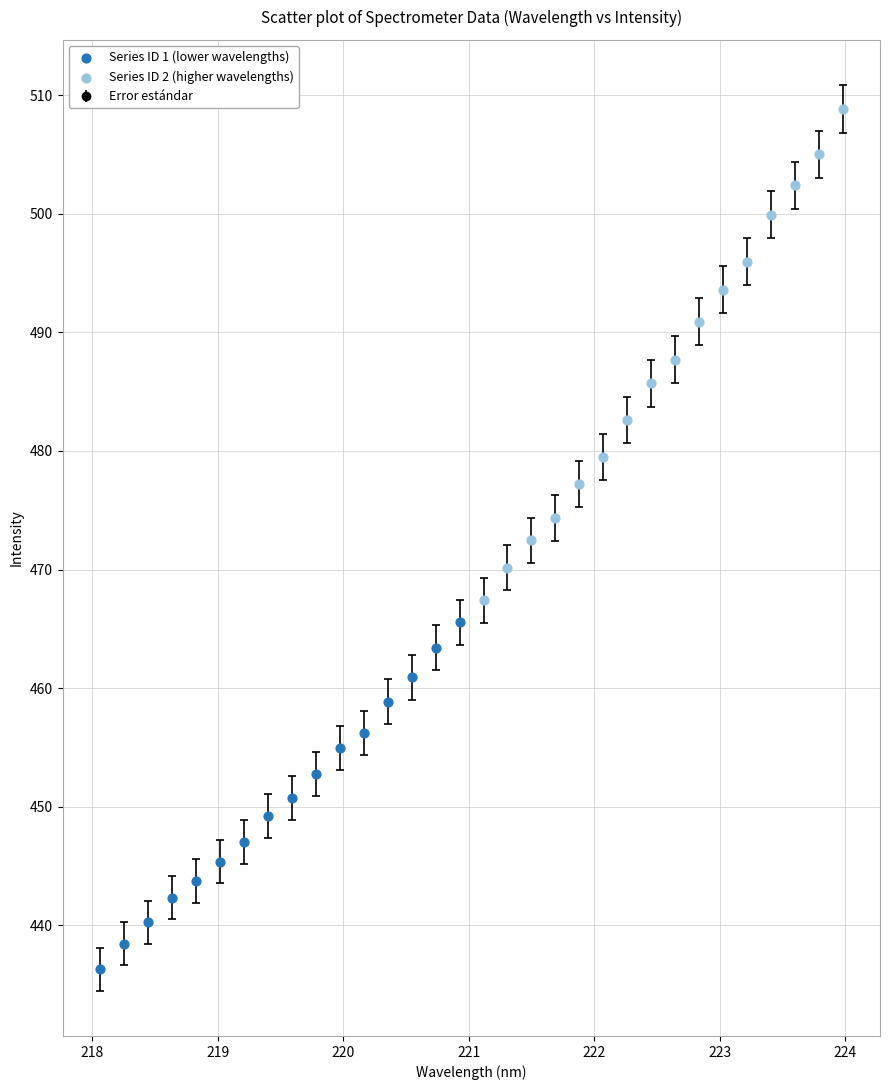

Which series reaches the minimum Y coordinate?

Series ID 1 (lower wavelengths)